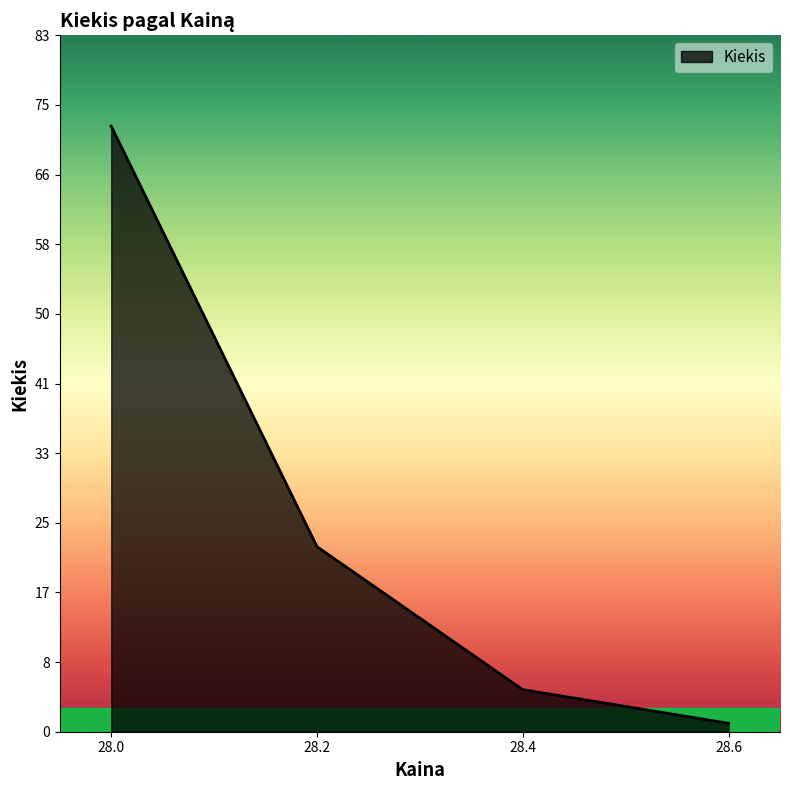

Does the chart display data point markers on the line(s)?

No